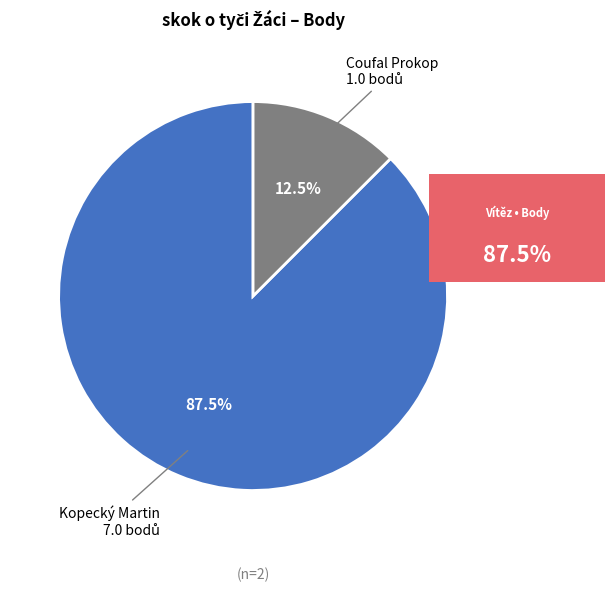

Count the number of slices in the pie.

2